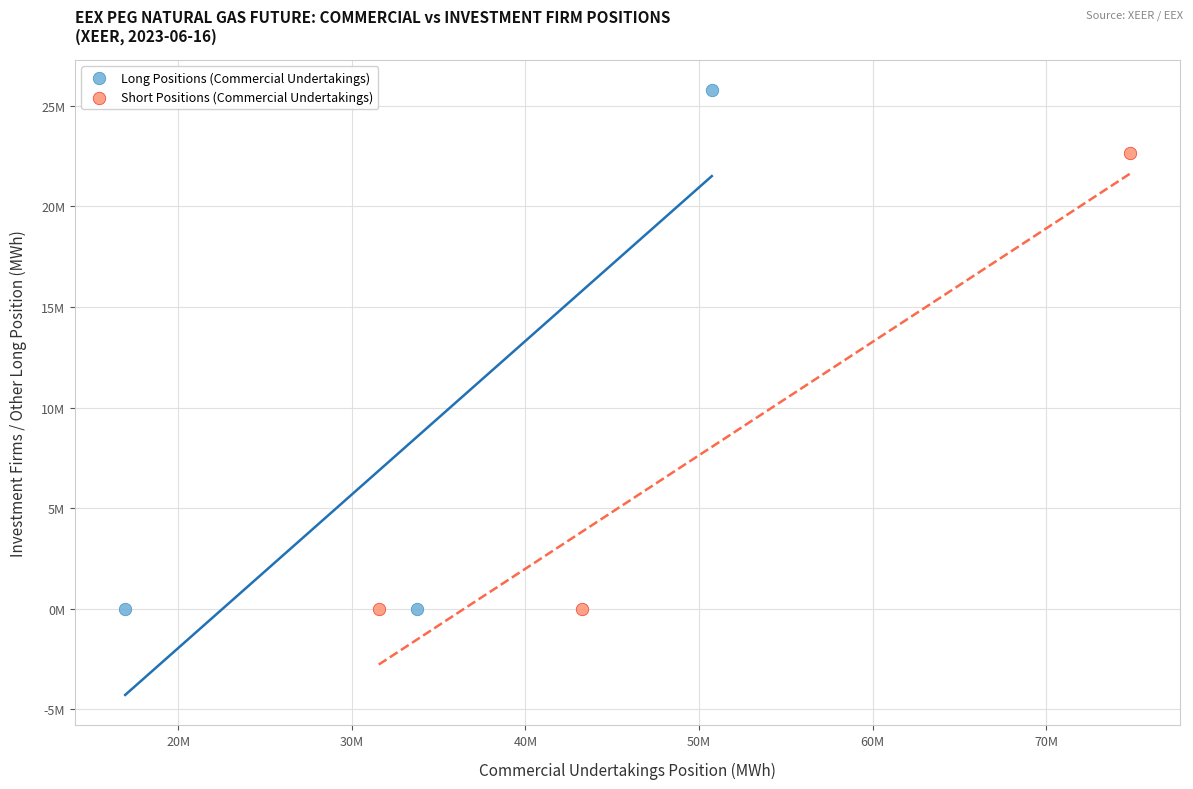

What are all the series names shown in the legend?

Long Positions (Commercial Undertakings), Short Positions (Commercial Undertakings)